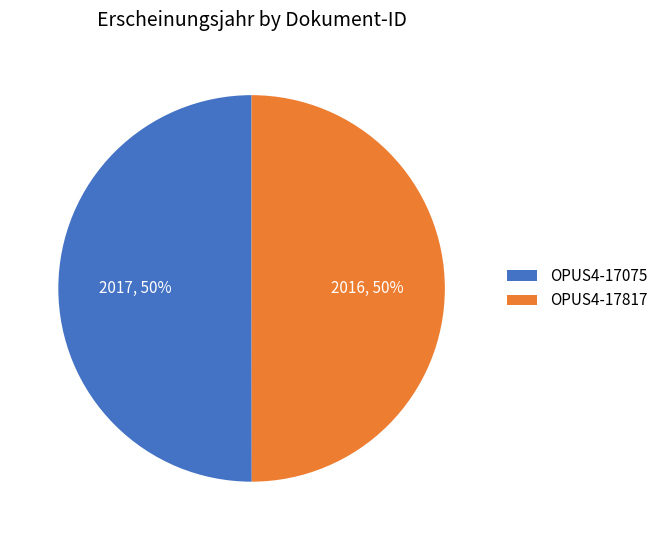

To the nearest percent, what percentage of the pie is OPUS4-17075?

50%